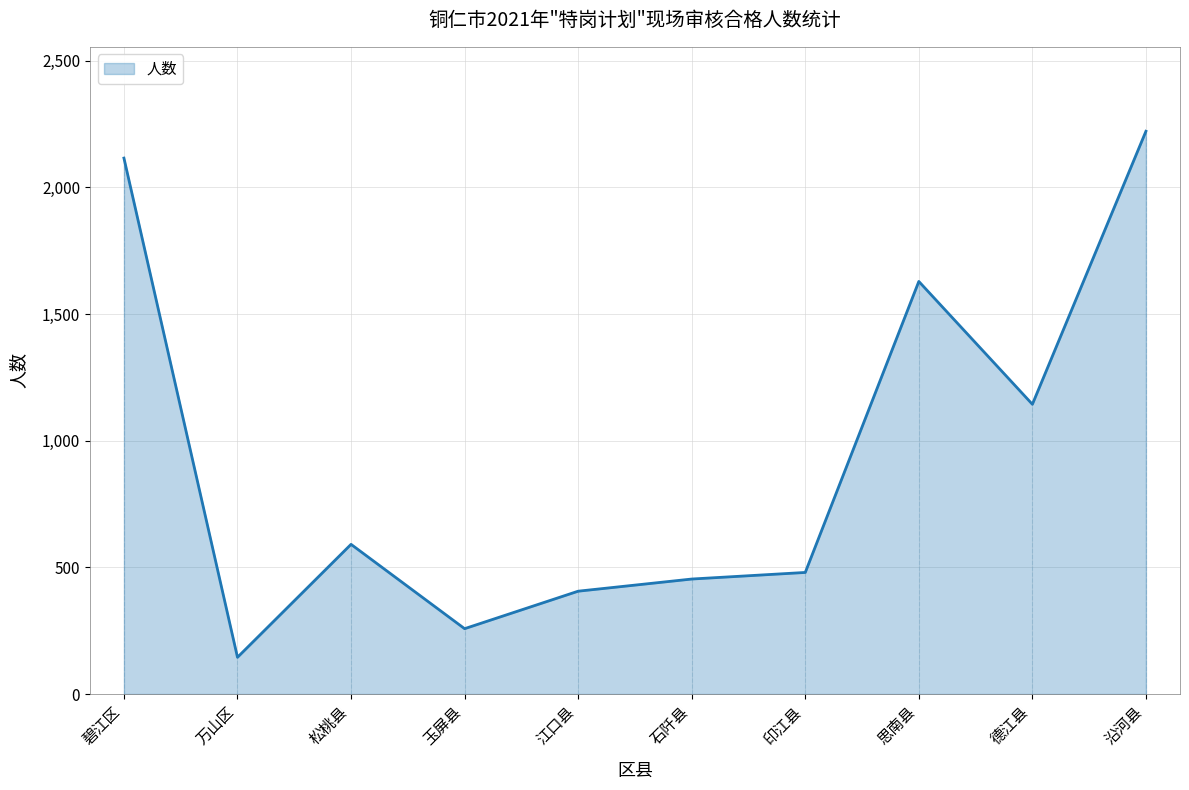

What position from the right is 万山区?

9